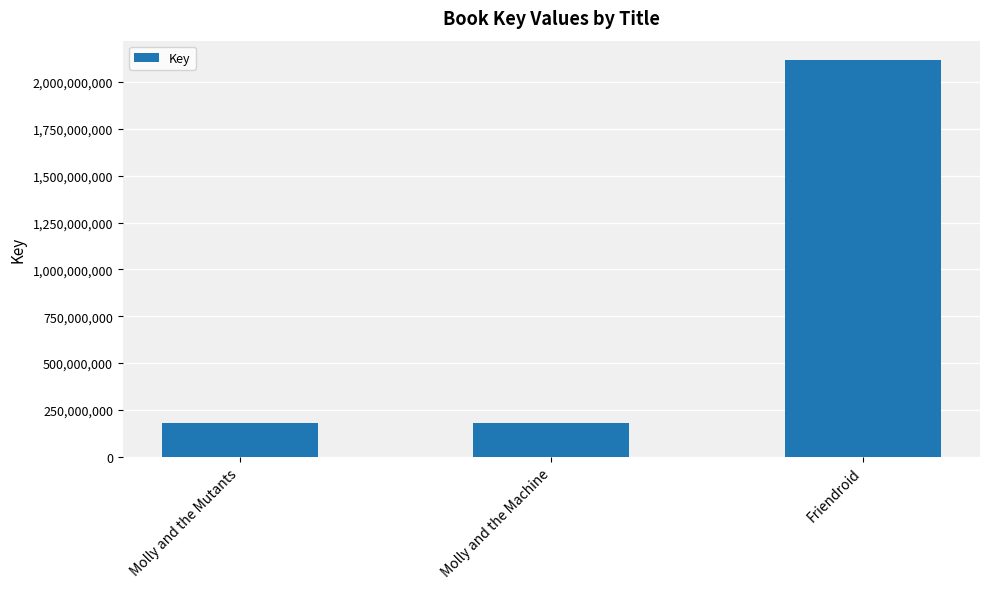

What is the greatest value displayed?

2115141425